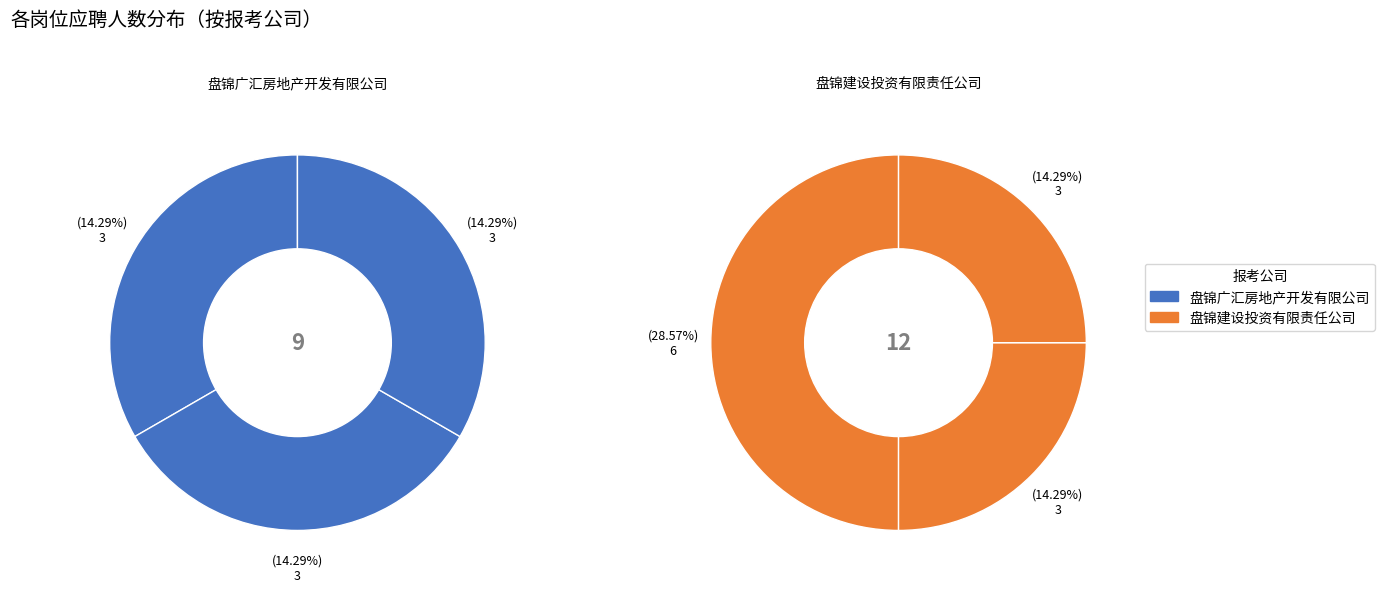

The 工程部 slice represents 33% of the pie. True or false?

True